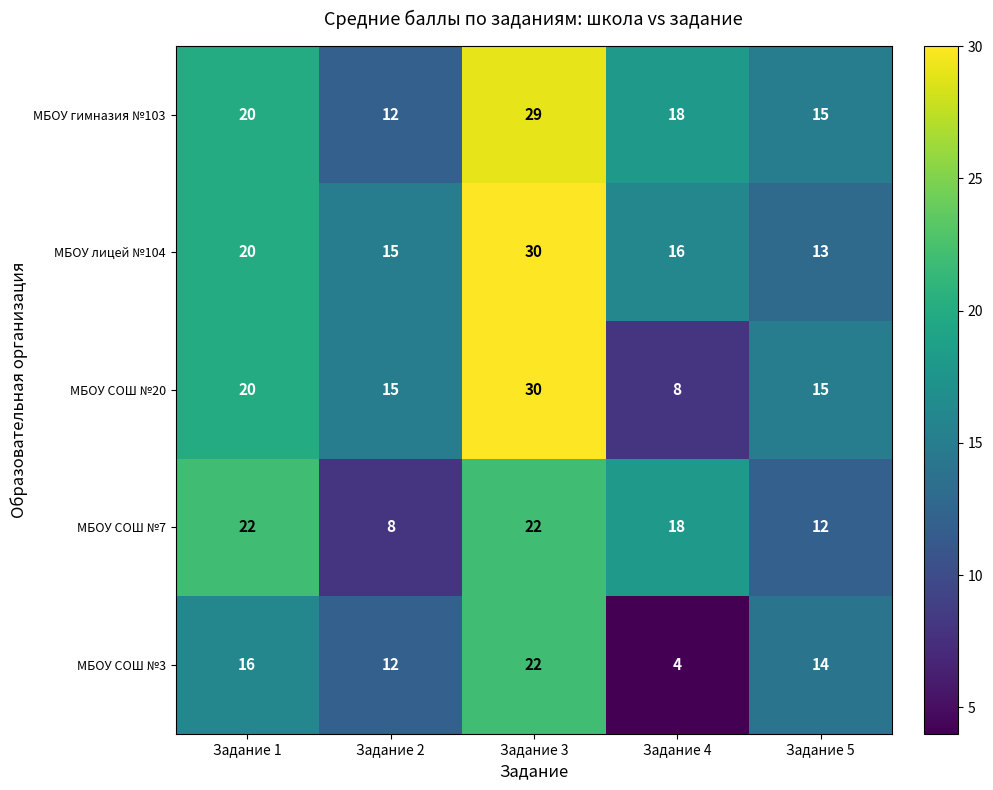

At which category is the sum across all series the highest?

Задание 3